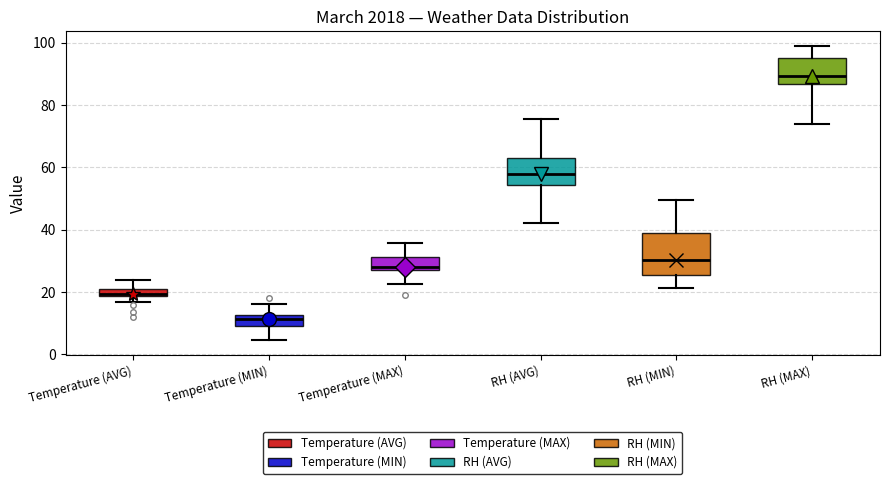

Which box has the lowest median line?

Temperature (MIN)